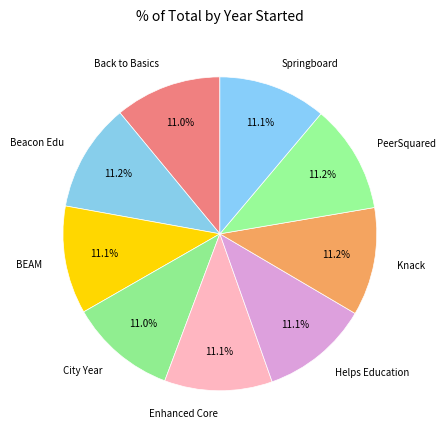

Is there any slice that represents more than half of the pie?

No